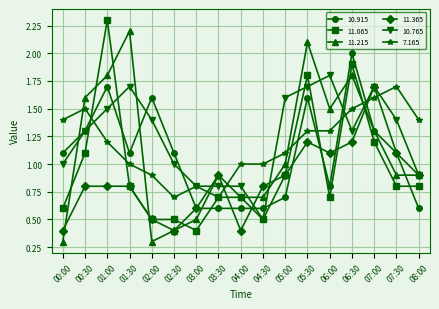

True or false: 10.915 and 11.365 cross at least once.

True